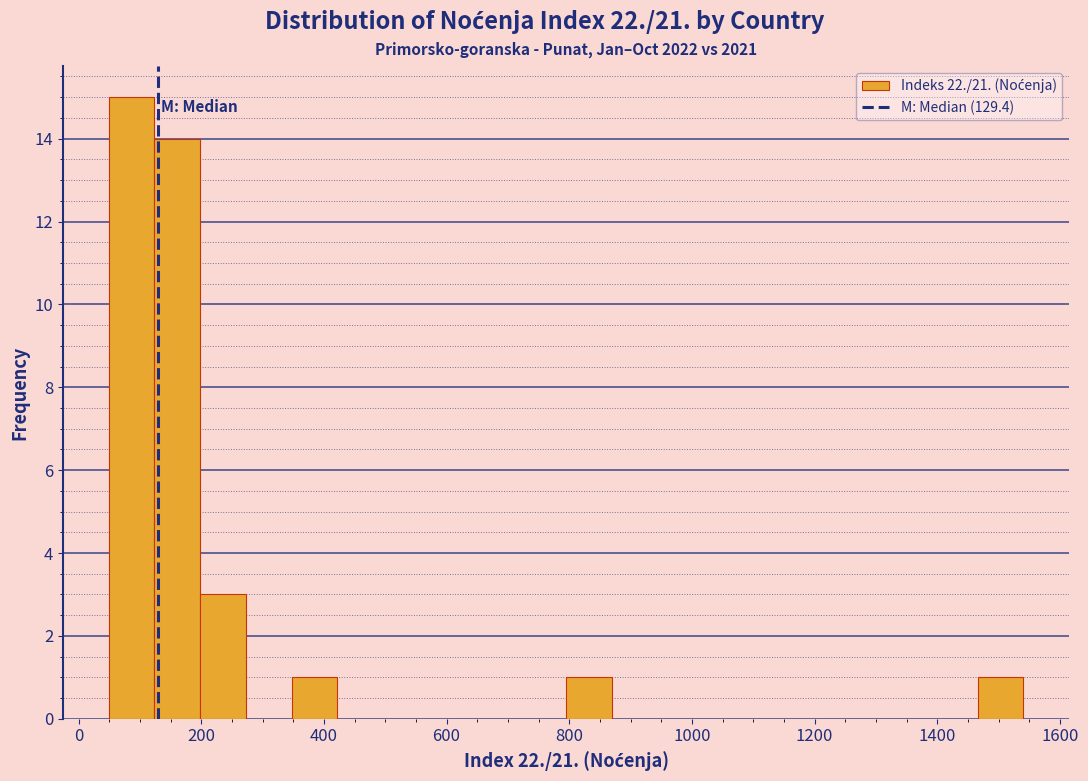

Around what value on the x-axis is the tallest bar? Give the approximate position of its centre, as read against the axis.

80